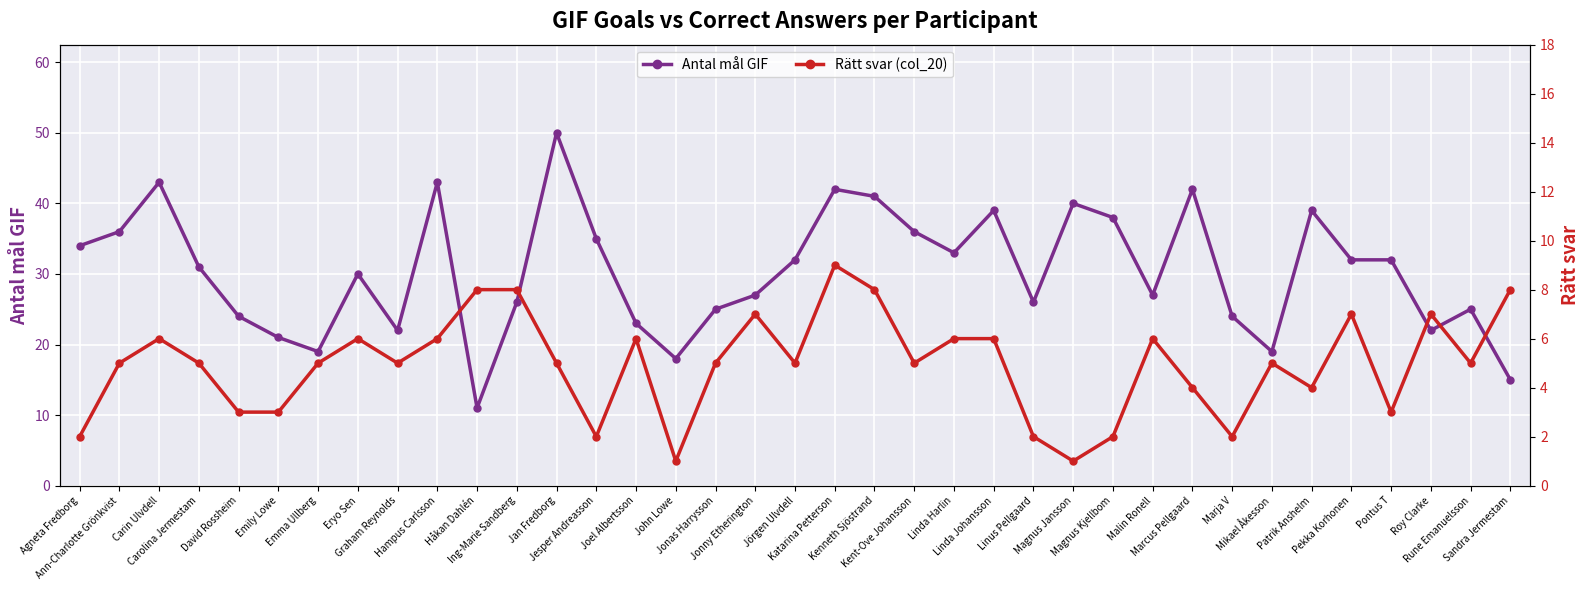

What is the difference between the Antal mål GIF values at David Rossheim and Magnus Jansson?

16